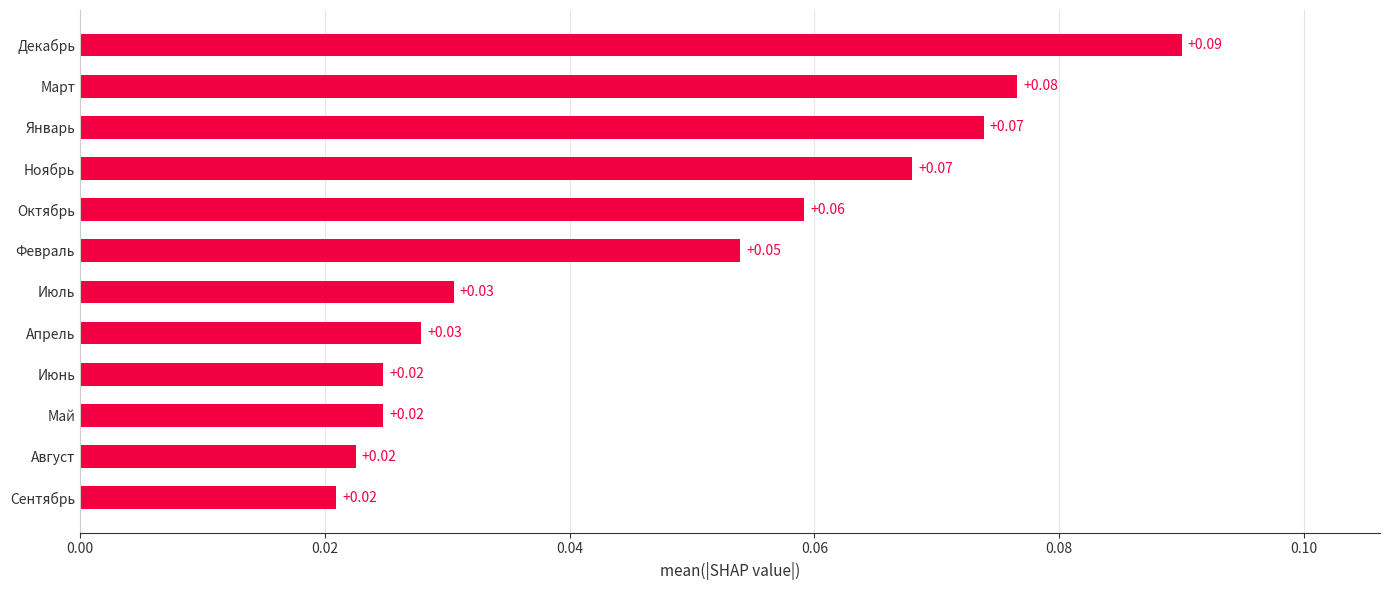

How many data points does each series have?

12